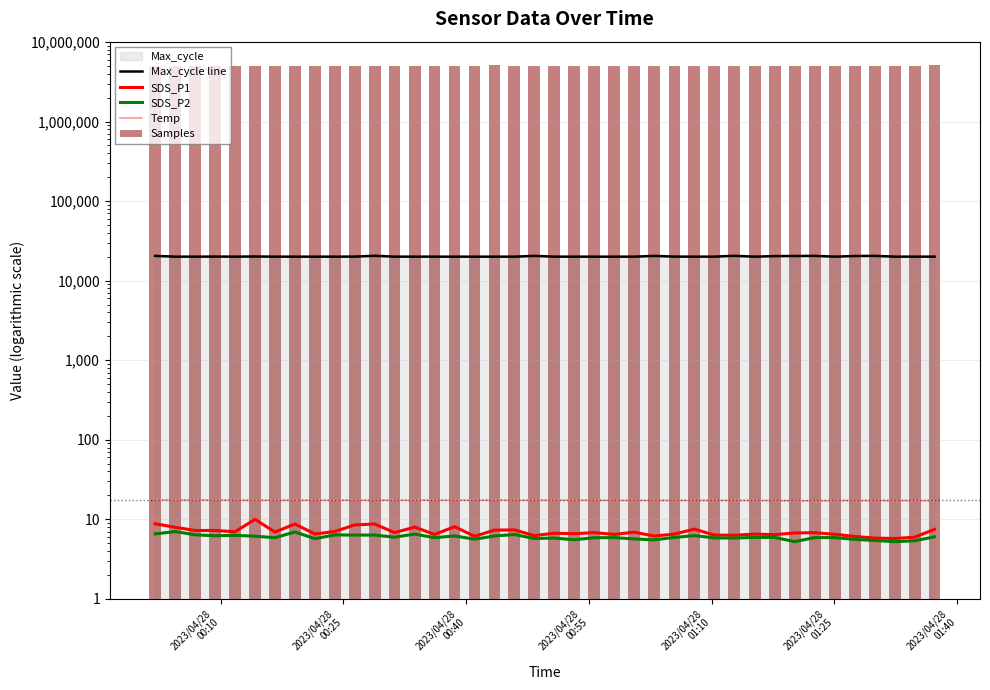

Rank the series at 2023/04/28
01:40 from lowest to highest value.

SDS_P2, SDS_P1, Temp, Max_cycle line, Samples